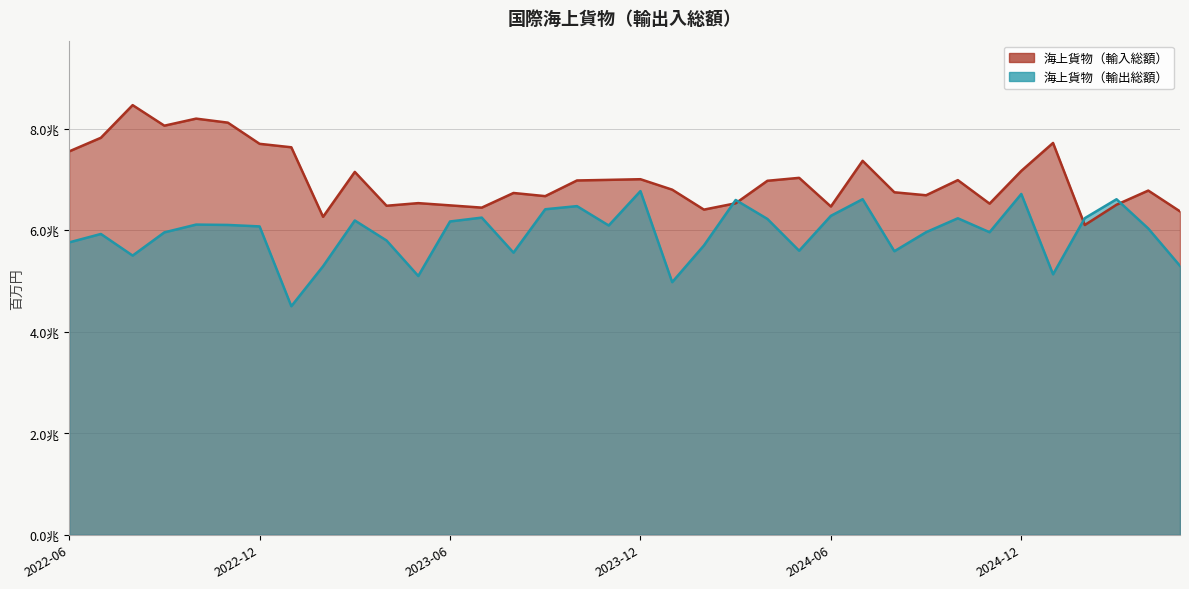

Does the chart have visible grid lines?

Yes